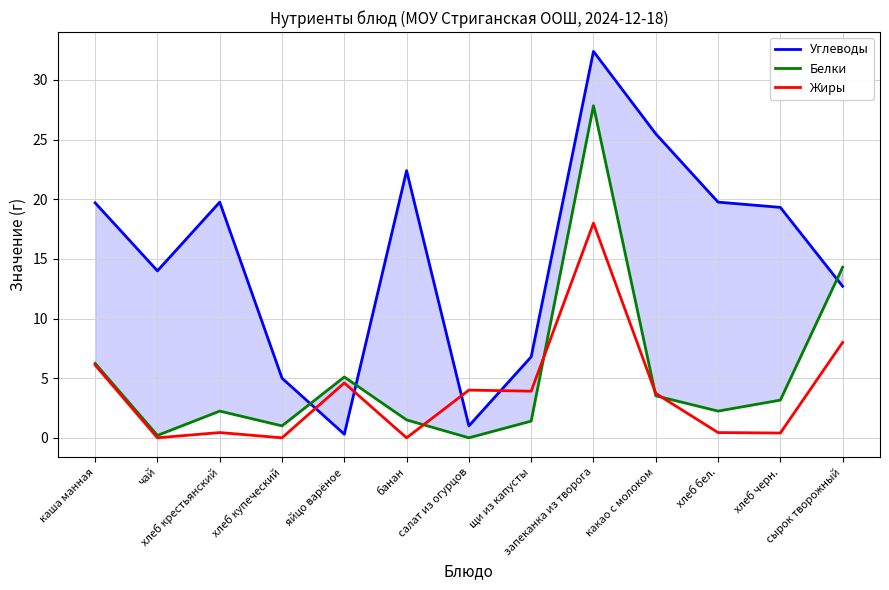

How many values in Жиры are above zero?

10